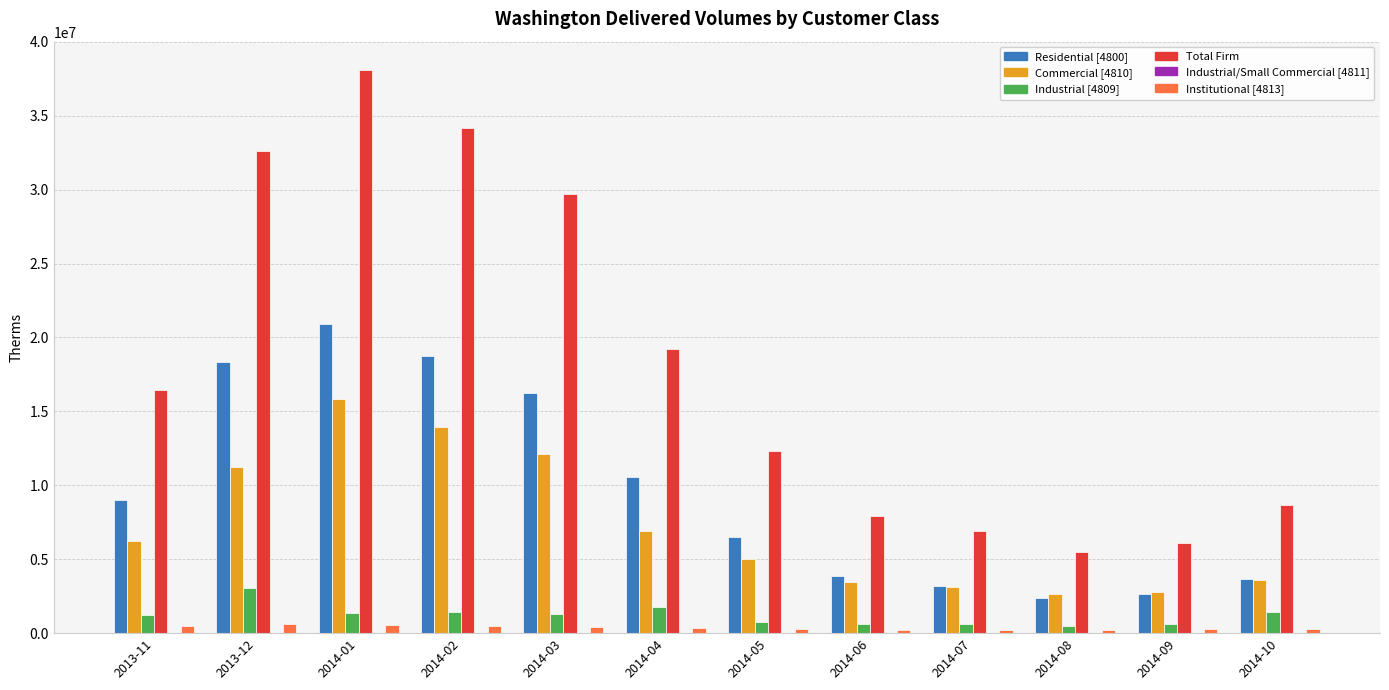

Which series changed the most between 2014-01 and 2014-07?

Total Firm